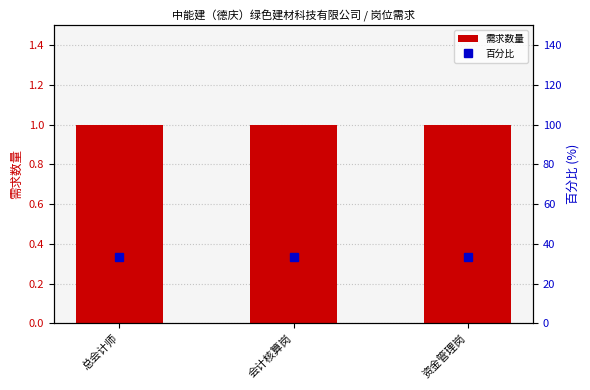

What is the label of the 2nd bar from the left?

会计核算岗